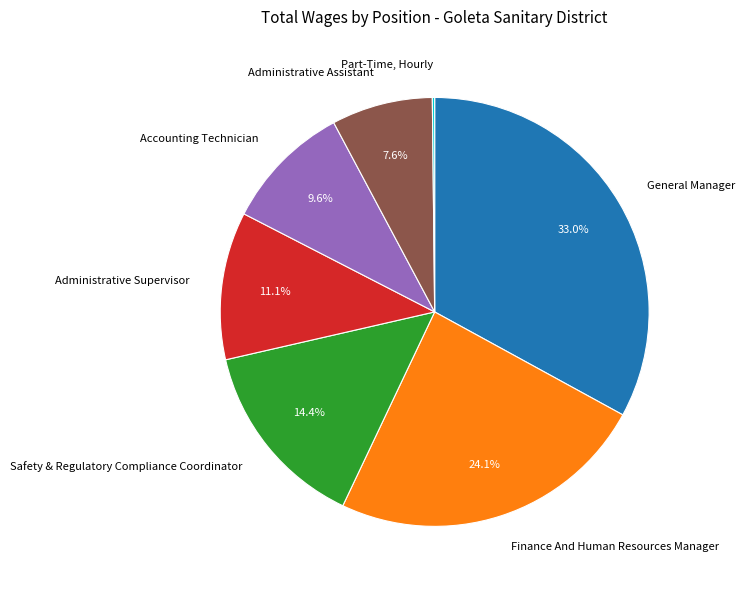

Does Safety & Regulatory Compliance Coordinator represent more than half of the total?

No